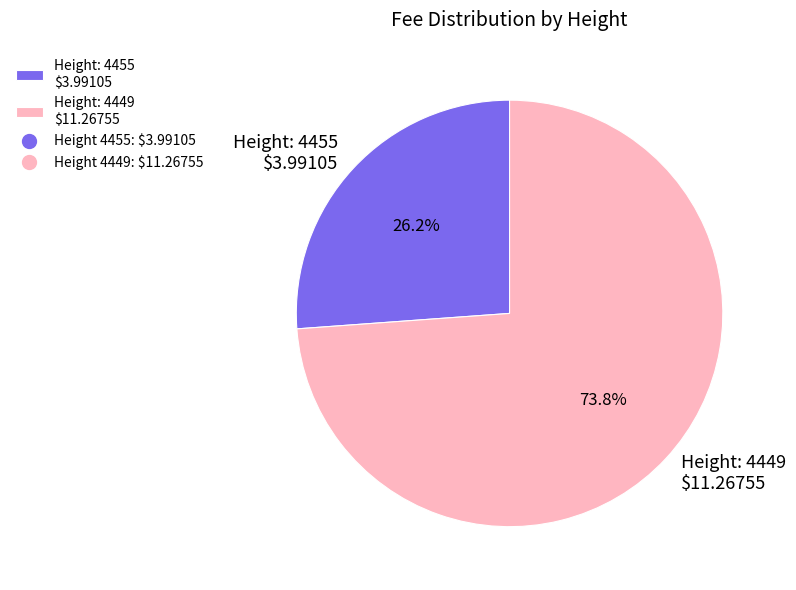

Does Height: 4449 $11.26755 account for over 50% of the chart?

Yes